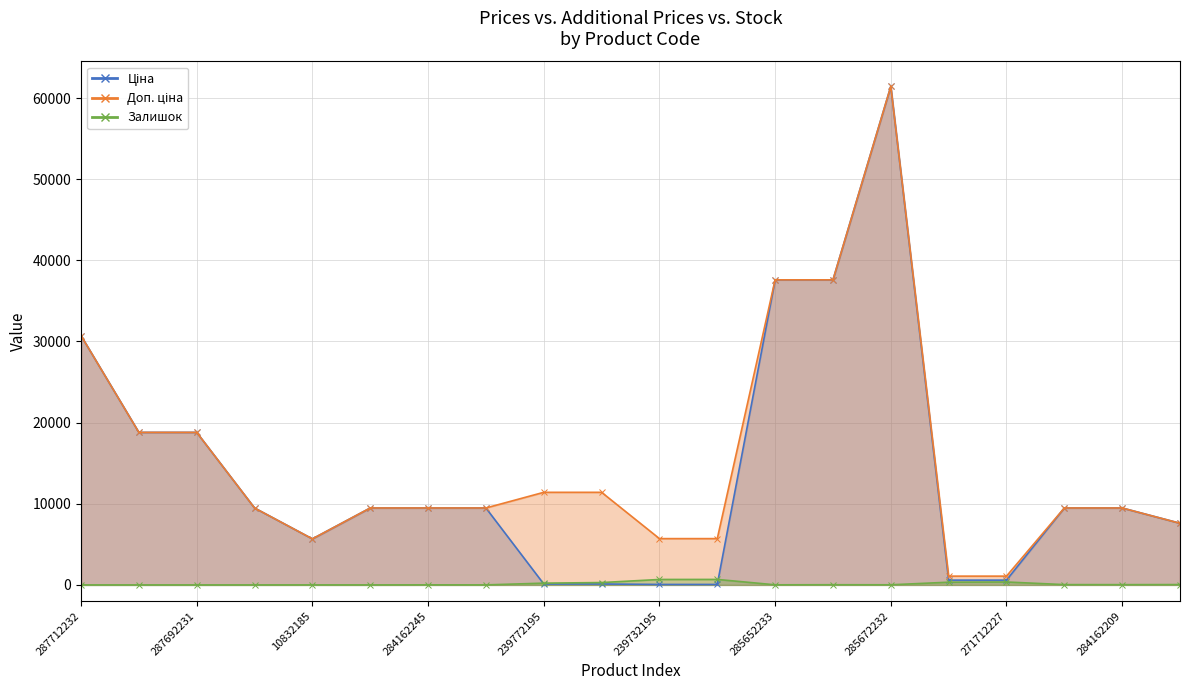

How many data points in Залишок are less than 22?

10